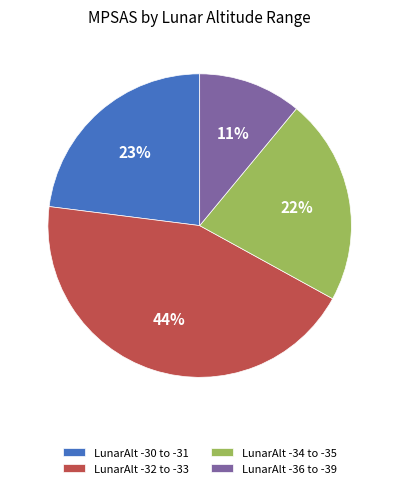

Rank the categories by value from highest to lowest.

LunarAlt -32 to -33, LunarAlt -30 to -31, LunarAlt -34 to -35, LunarAlt -36 to -39